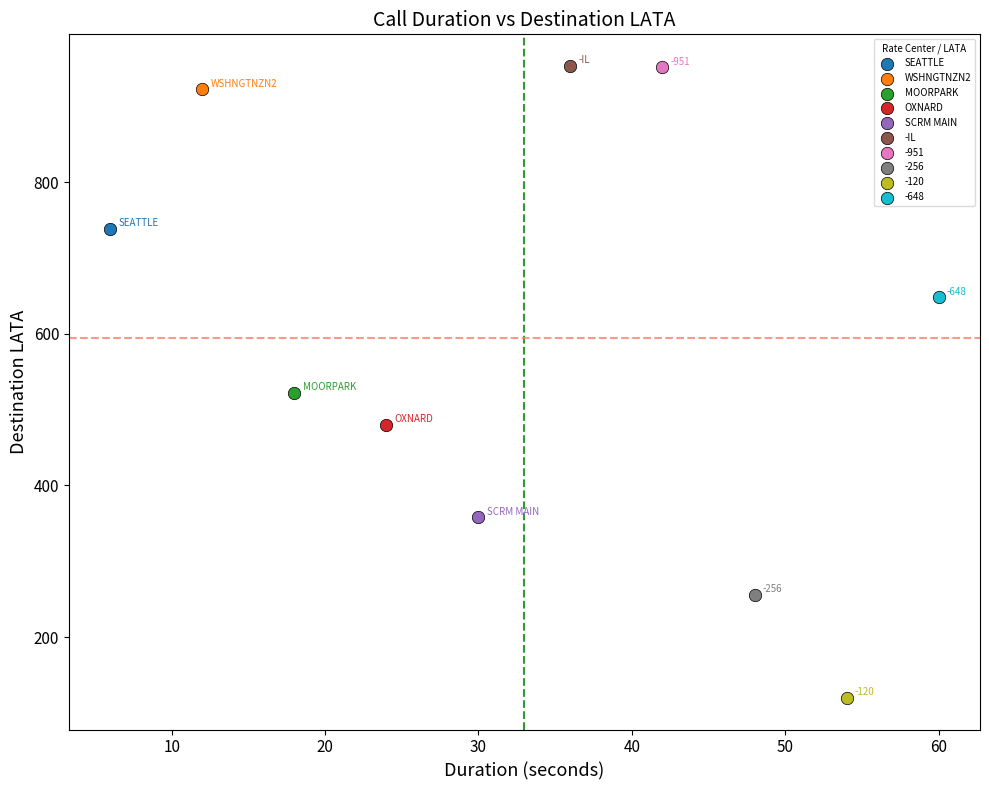

What are all the series names shown in the legend?

SEATTLE, WSHNGTNZN2, MOORPARK, OXNARD, SCRM MAIN, -IL, -951, -256, -120, -648